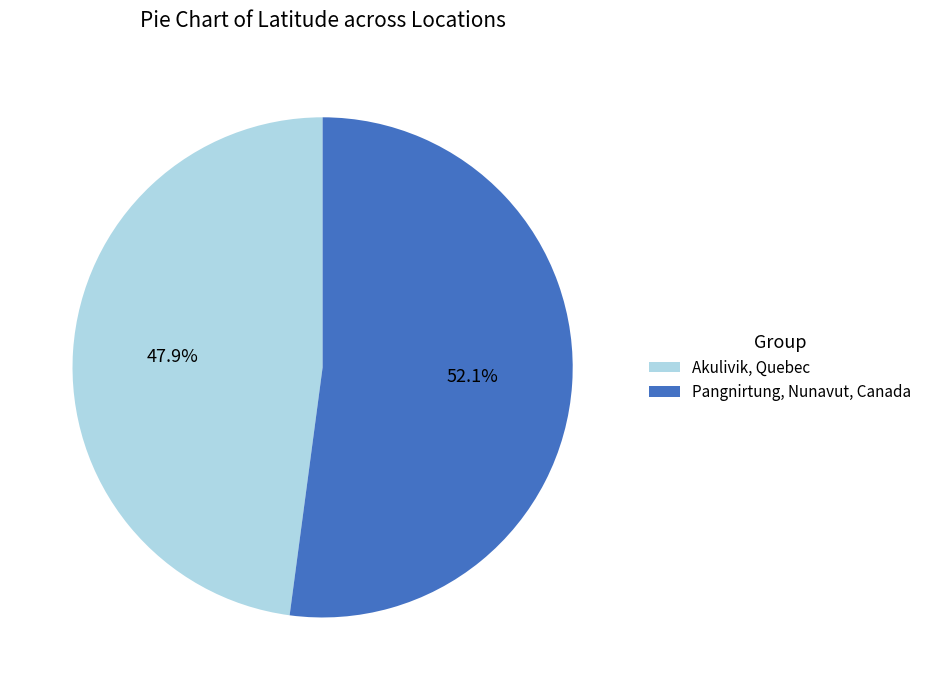

Which slice represents more than half of the pie?

Pangnirtung, Nunavut, Canada